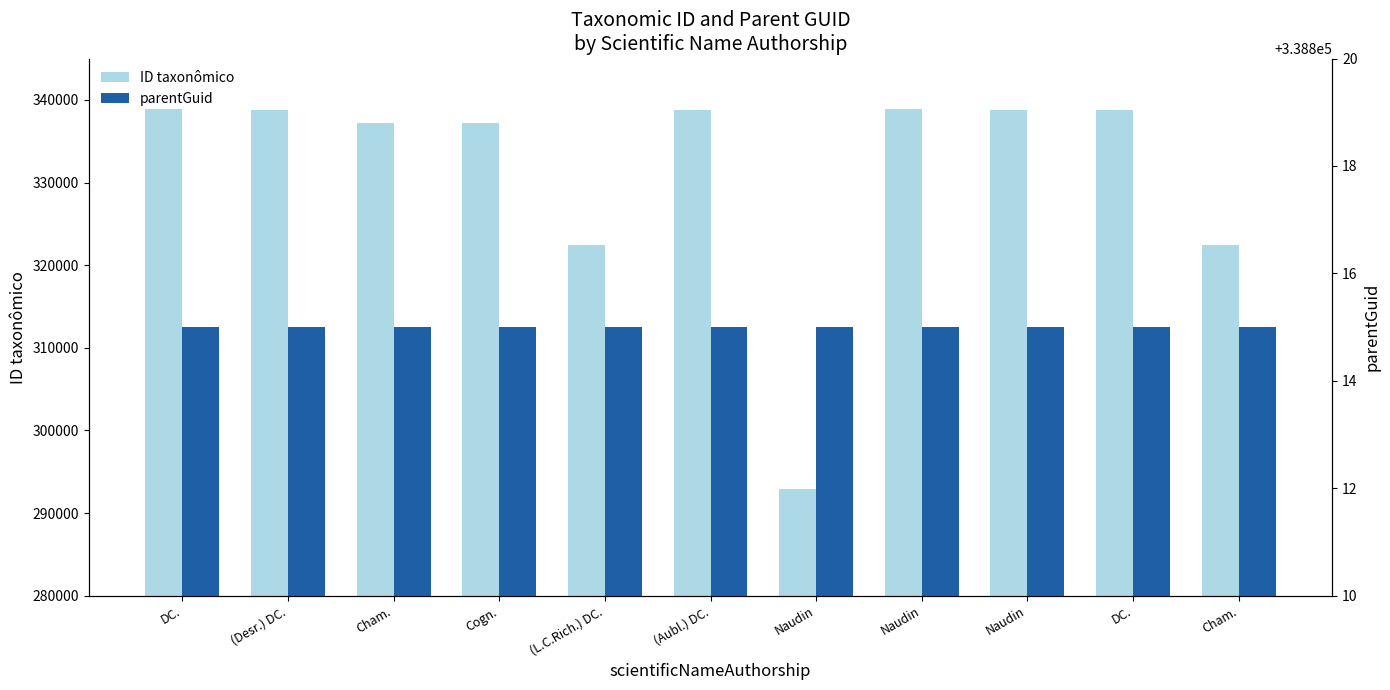

At which label does parentGuid reach its minimum?

DC.